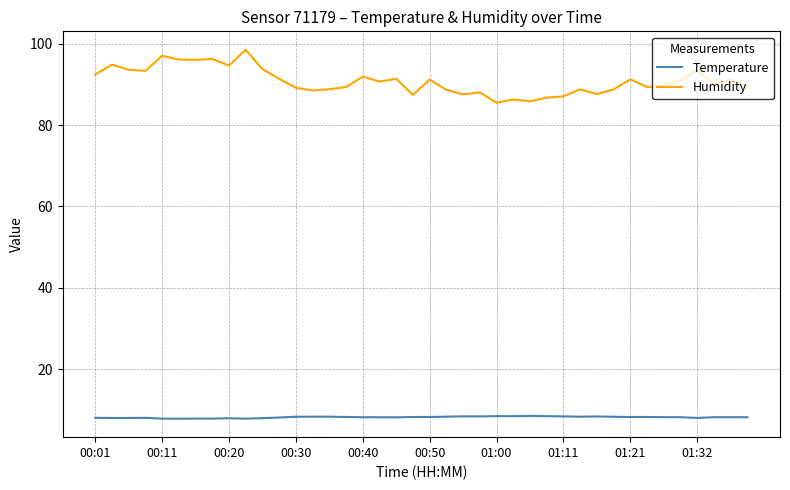

Which series has the widest spread of values?

Humidity